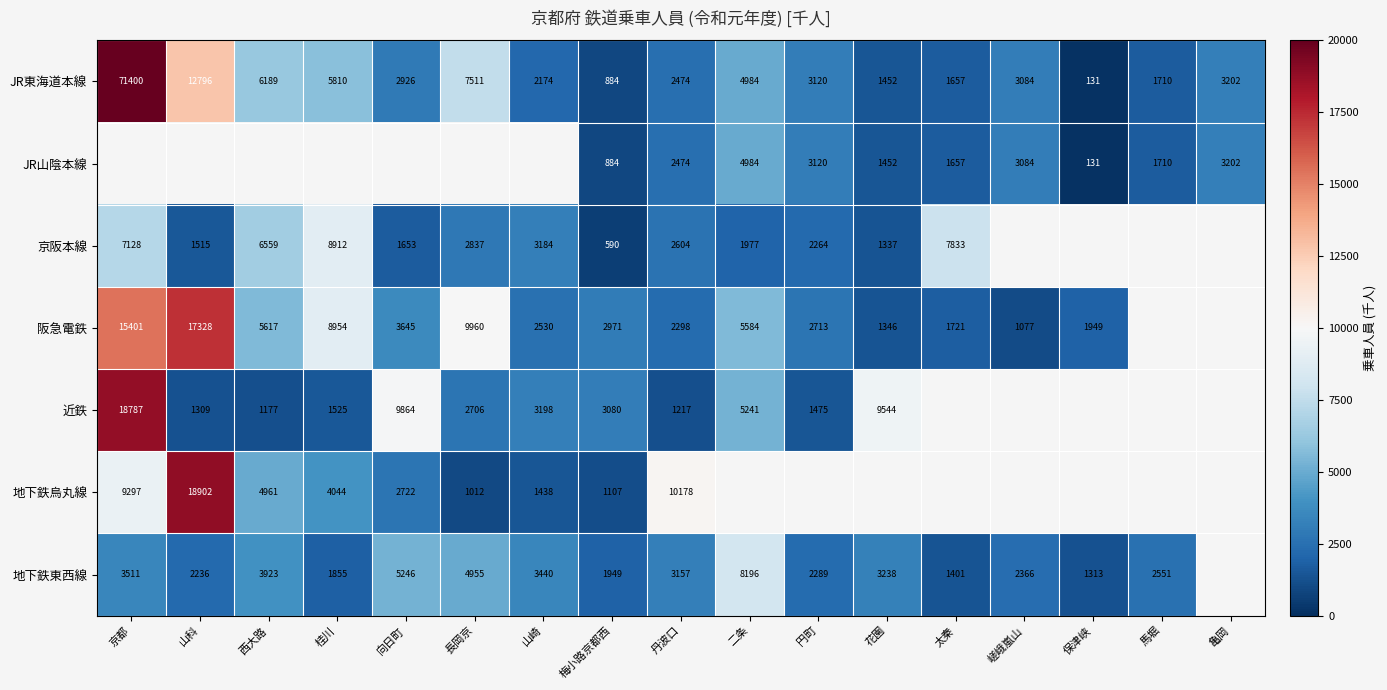

The value of JR東海道本線 at 山科 is 19263. True or false?

False